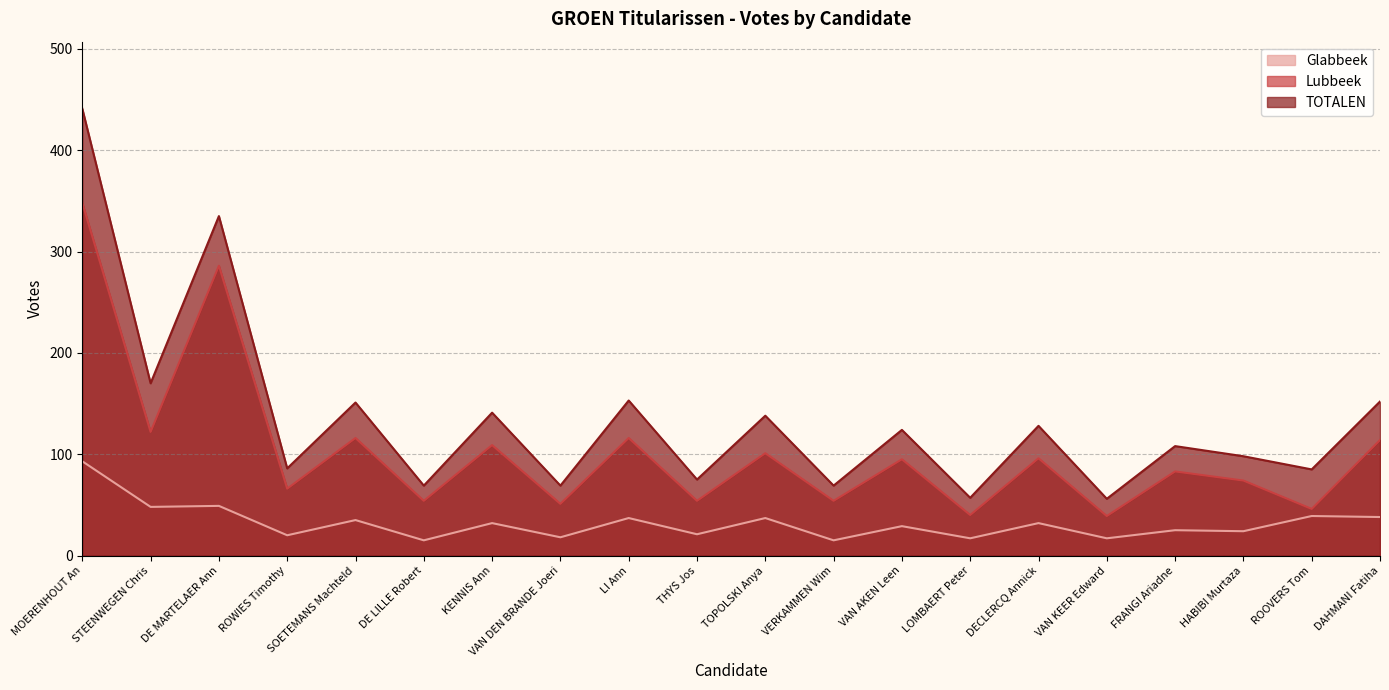

What is the value of the Glabbeek point at the 19th from the left?

39